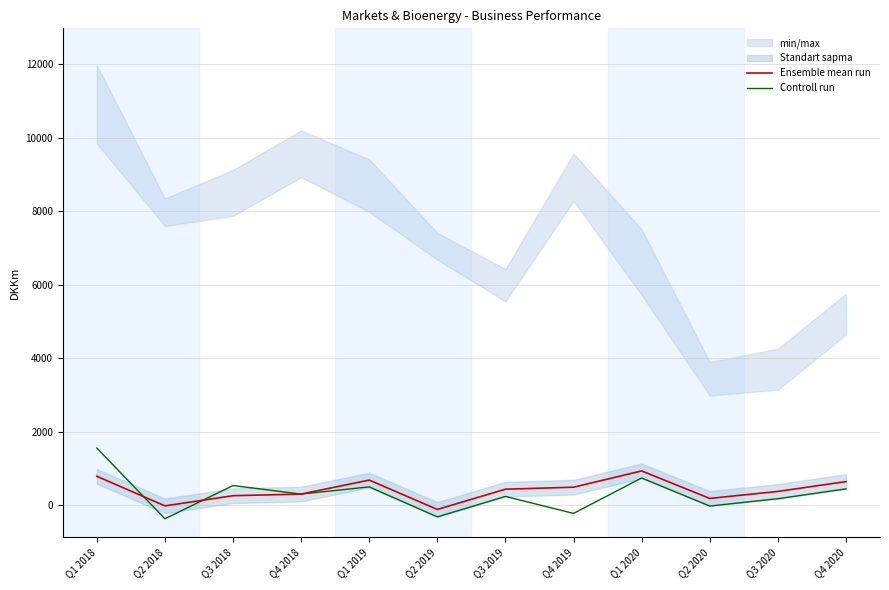

What is the difference between the Ensemble mean run values at Q3 2018 and Q4 2018?

44